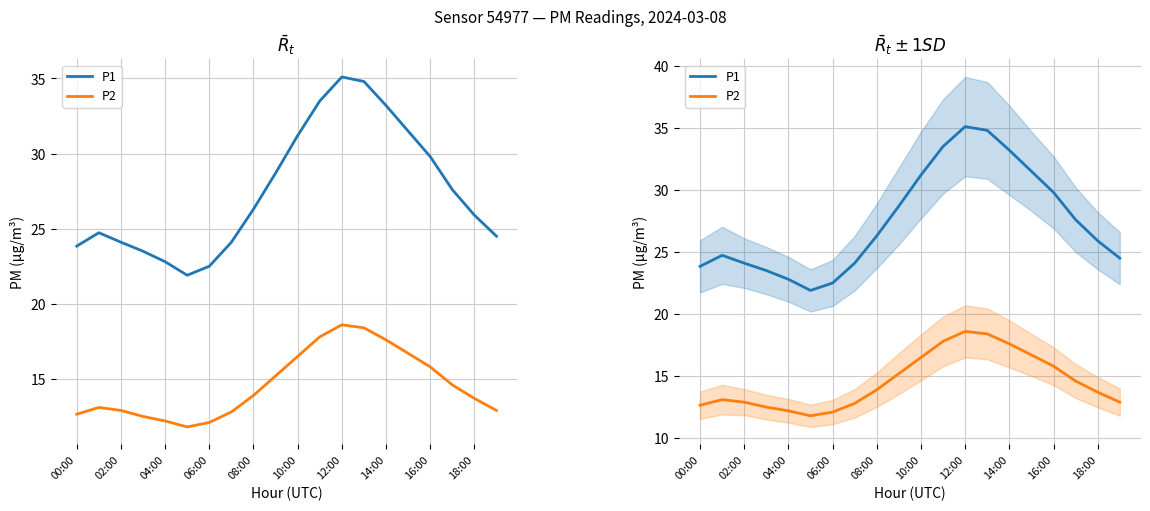

Reading left to right, what are all the values shown in this chart?

P1: 23.8	24.7	24.1	23.5	22.8	21.9	22.5	24.1	26.3	28.7	31.2	33.5	35.1	34.8	33.2	31.5	29.8	27.6	25.9	24.5
P2: 12.7	13.1	12.9	12.5	12.2	11.8	12.1	12.8	13.9	15.2	16.5	17.8	18.6	18.4	17.6	16.7	15.8	14.6	13.7	12.9